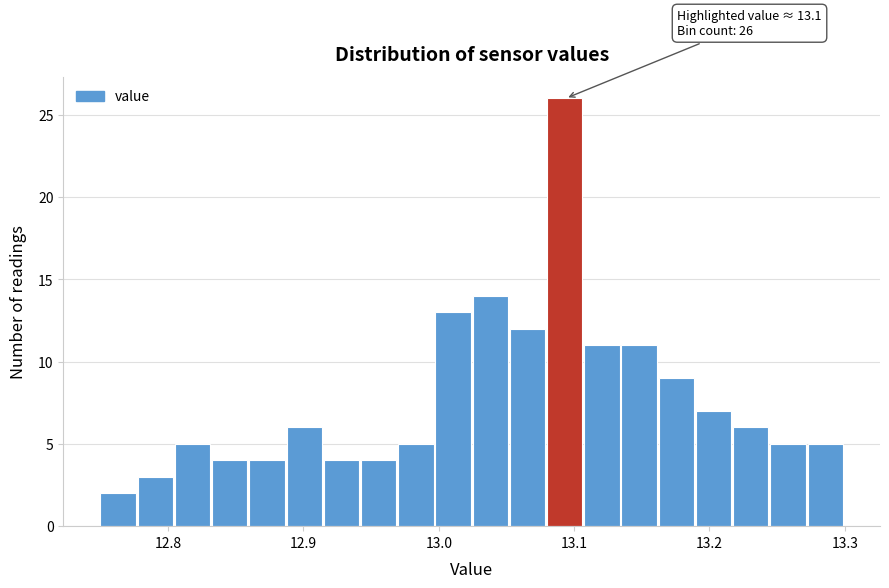

Read against the x-axis, roughly where is the centre of the tallest bar?

13.09